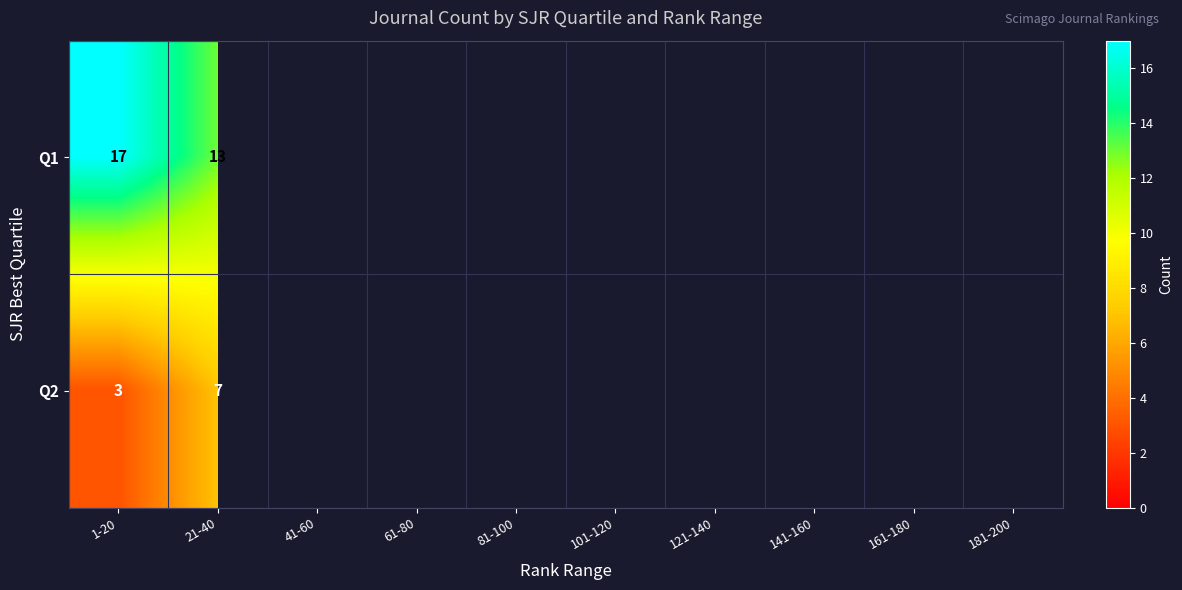

Is it true that Q2 equals 7 at 21-40?

True